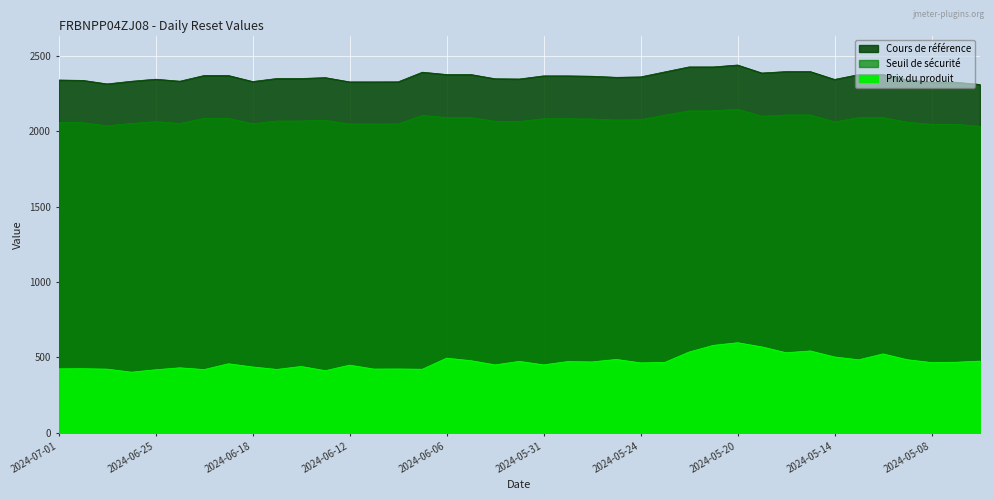

What is the value of the Prix du produit point at the 37th from the left?

465.9